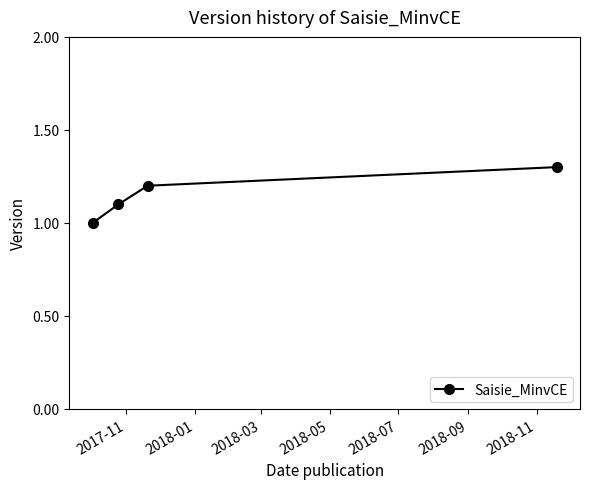

True or false: the data has more than 0 interior local peaks.

False